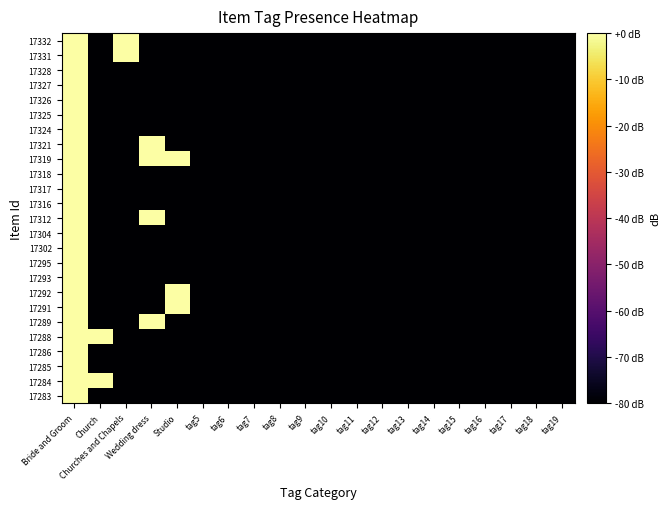

Reading left to right, extract all data points from this chart.

17283: Bride and Groom=0	Church=-80	Churches and Chapels=-80	Wedding dress=-80	Studio=-80	tag5=-80	tag6=-80	tag7=-80	tag8=-80	tag9=-80	tag10=-80	tag11=-80	tag12=-80	tag13=-80	tag14=-80	tag15=-80	tag16=-80	tag17=-80	tag18=-80	tag19=-80
17284: Bride and Groom=0	Church=0	Churches and Chapels=-80	Wedding dress=-80	Studio=-80	tag5=-80	tag6=-80	tag7=-80	tag8=-80	tag9=-80	tag10=-80	tag11=-80	tag12=-80	tag13=-80	tag14=-80	tag15=-80	tag16=-80	tag17=-80	tag18=-80	tag19=-80
17285: Bride and Groom=0	Church=-80	Churches and Chapels=-80	Wedding dress=-80	Studio=-80	tag5=-80	tag6=-80	tag7=-80	tag8=-80	tag9=-80	tag10=-80	tag11=-80	tag12=-80	tag13=-80	tag14=-80	tag15=-80	tag16=-80	tag17=-80	tag18=-80	tag19=-80
17286: Bride and Groom=0	Church=-80	Churches and Chapels=-80	Wedding dress=-80	Studio=-80	tag5=-80	tag6=-80	tag7=-80	tag8=-80	tag9=-80	tag10=-80	tag11=-80	tag12=-80	tag13=-80	tag14=-80	tag15=-80	tag16=-80	tag17=-80	tag18=-80	tag19=-80
17288: Bride and Groom=0	Church=0	Churches and Chapels=-80	Wedding dress=-80	Studio=-80	tag5=-80	tag6=-80	tag7=-80	tag8=-80	tag9=-80	tag10=-80	tag11=-80	tag12=-80	tag13=-80	tag14=-80	tag15=-80	tag16=-80	tag17=-80	tag18=-80	tag19=-80
17289: Bride and Groom=0	Church=-80	Churches and Chapels=-80	Wedding dress=0	Studio=-80	tag5=-80	tag6=-80	tag7=-80	tag8=-80	tag9=-80	tag10=-80	tag11=-80	tag12=-80	tag13=-80	tag14=-80	tag15=-80	tag16=-80	tag17=-80	tag18=-80	tag19=-80
17291: Bride and Groom=0	Church=-80	Churches and Chapels=-80	Wedding dress=-80	Studio=0	tag5=-80	tag6=-80	tag7=-80	tag8=-80	tag9=-80	tag10=-80	tag11=-80	tag12=-80	tag13=-80	tag14=-80	tag15=-80	tag16=-80	tag17=-80	tag18=-80	tag19=-80
17292: Bride and Groom=0	Church=-80	Churches and Chapels=-80	Wedding dress=-80	Studio=0	tag5=-80	tag6=-80	tag7=-80	tag8=-80	tag9=-80	tag10=-80	tag11=-80	tag12=-80	tag13=-80	tag14=-80	tag15=-80	tag16=-80	tag17=-80	tag18=-80	tag19=-80
17293: Bride and Groom=0	Church=-80	Churches and Chapels=-80	Wedding dress=-80	Studio=-80	tag5=-80	tag6=-80	tag7=-80	tag8=-80	tag9=-80	tag10=-80	tag11=-80	tag12=-80	tag13=-80	tag14=-80	tag15=-80	tag16=-80	tag17=-80	tag18=-80	tag19=-80
17295: Bride and Groom=0	Church=-80	Churches and Chapels=-80	Wedding dress=-80	Studio=-80	tag5=-80	tag6=-80	tag7=-80	tag8=-80	tag9=-80	tag10=-80	tag11=-80	tag12=-80	tag13=-80	tag14=-80	tag15=-80	tag16=-80	tag17=-80	tag18=-80	tag19=-80
17302: Bride and Groom=0	Church=-80	Churches and Chapels=-80	Wedding dress=-80	Studio=-80	tag5=-80	tag6=-80	tag7=-80	tag8=-80	tag9=-80	tag10=-80	tag11=-80	tag12=-80	tag13=-80	tag14=-80	tag15=-80	tag16=-80	tag17=-80	tag18=-80	tag19=-80
17304: Bride and Groom=0	Church=-80	Churches and Chapels=-80	Wedding dress=-80	Studio=-80	tag5=-80	tag6=-80	tag7=-80	tag8=-80	tag9=-80	tag10=-80	tag11=-80	tag12=-80	tag13=-80	tag14=-80	tag15=-80	tag16=-80	tag17=-80	tag18=-80	tag19=-80
17312: Bride and Groom=0	Church=-80	Churches and Chapels=-80	Wedding dress=0	Studio=-80	tag5=-80	tag6=-80	tag7=-80	tag8=-80	tag9=-80	tag10=-80	tag11=-80	tag12=-80	tag13=-80	tag14=-80	tag15=-80	tag16=-80	tag17=-80	tag18=-80	tag19=-80
17316: Bride and Groom=0	Church=-80	Churches and Chapels=-80	Wedding dress=-80	Studio=-80	tag5=-80	tag6=-80	tag7=-80	tag8=-80	tag9=-80	tag10=-80	tag11=-80	tag12=-80	tag13=-80	tag14=-80	tag15=-80	tag16=-80	tag17=-80	tag18=-80	tag19=-80
17317: Bride and Groom=0	Church=-80	Churches and Chapels=-80	Wedding dress=-80	Studio=-80	tag5=-80	tag6=-80	tag7=-80	tag8=-80	tag9=-80	tag10=-80	tag11=-80	tag12=-80	tag13=-80	tag14=-80	tag15=-80	tag16=-80	tag17=-80	tag18=-80	tag19=-80
17318: Bride and Groom=0	Church=-80	Churches and Chapels=-80	Wedding dress=-80	Studio=-80	tag5=-80	tag6=-80	tag7=-80	tag8=-80	tag9=-80	tag10=-80	tag11=-80	tag12=-80	tag13=-80	tag14=-80	tag15=-80	tag16=-80	tag17=-80	tag18=-80	tag19=-80
17319: Bride and Groom=0	Church=-80	Churches and Chapels=-80	Wedding dress=0	Studio=0	tag5=-80	tag6=-80	tag7=-80	tag8=-80	tag9=-80	tag10=-80	tag11=-80	tag12=-80	tag13=-80	tag14=-80	tag15=-80	tag16=-80	tag17=-80	tag18=-80	tag19=-80
17321: Bride and Groom=0	Church=-80	Churches and Chapels=-80	Wedding dress=0	Studio=-80	tag5=-80	tag6=-80	tag7=-80	tag8=-80	tag9=-80	tag10=-80	tag11=-80	tag12=-80	tag13=-80	tag14=-80	tag15=-80	tag16=-80	tag17=-80	tag18=-80	tag19=-80
17324: Bride and Groom=0	Church=-80	Churches and Chapels=-80	Wedding dress=-80	Studio=-80	tag5=-80	tag6=-80	tag7=-80	tag8=-80	tag9=-80	tag10=-80	tag11=-80	tag12=-80	tag13=-80	tag14=-80	tag15=-80	tag16=-80	tag17=-80	tag18=-80	tag19=-80
17325: Bride and Groom=0	Church=-80	Churches and Chapels=-80	Wedding dress=-80	Studio=-80	tag5=-80	tag6=-80	tag7=-80	tag8=-80	tag9=-80	tag10=-80	tag11=-80	tag12=-80	tag13=-80	tag14=-80	tag15=-80	tag16=-80	tag17=-80	tag18=-80	tag19=-80
17326: Bride and Groom=0	Church=-80	Churches and Chapels=-80	Wedding dress=-80	Studio=-80	tag5=-80	tag6=-80	tag7=-80	tag8=-80	tag9=-80	tag10=-80	tag11=-80	tag12=-80	tag13=-80	tag14=-80	tag15=-80	tag16=-80	tag17=-80	tag18=-80	tag19=-80
17327: Bride and Groom=0	Church=-80	Churches and Chapels=-80	Wedding dress=-80	Studio=-80	tag5=-80	tag6=-80	tag7=-80	tag8=-80	tag9=-80	tag10=-80	tag11=-80	tag12=-80	tag13=-80	tag14=-80	tag15=-80	tag16=-80	tag17=-80	tag18=-80	tag19=-80
17328: Bride and Groom=0	Church=-80	Churches and Chapels=-80	Wedding dress=-80	Studio=-80	tag5=-80	tag6=-80	tag7=-80	tag8=-80	tag9=-80	tag10=-80	tag11=-80	tag12=-80	tag13=-80	tag14=-80	tag15=-80	tag16=-80	tag17=-80	tag18=-80	tag19=-80
17331: Bride and Groom=0	Church=-80	Churches and Chapels=0	Wedding dress=-80	Studio=-80	tag5=-80	tag6=-80	tag7=-80	tag8=-80	tag9=-80	tag10=-80	tag11=-80	tag12=-80	tag13=-80	tag14=-80	tag15=-80	tag16=-80	tag17=-80	tag18=-80	tag19=-80
17332: Bride and Groom=0	Church=-80	Churches and Chapels=0	Wedding dress=-80	Studio=-80	tag5=-80	tag6=-80	tag7=-80	tag8=-80	tag9=-80	tag10=-80	tag11=-80	tag12=-80	tag13=-80	tag14=-80	tag15=-80	tag16=-80	tag17=-80	tag18=-80	tag19=-80